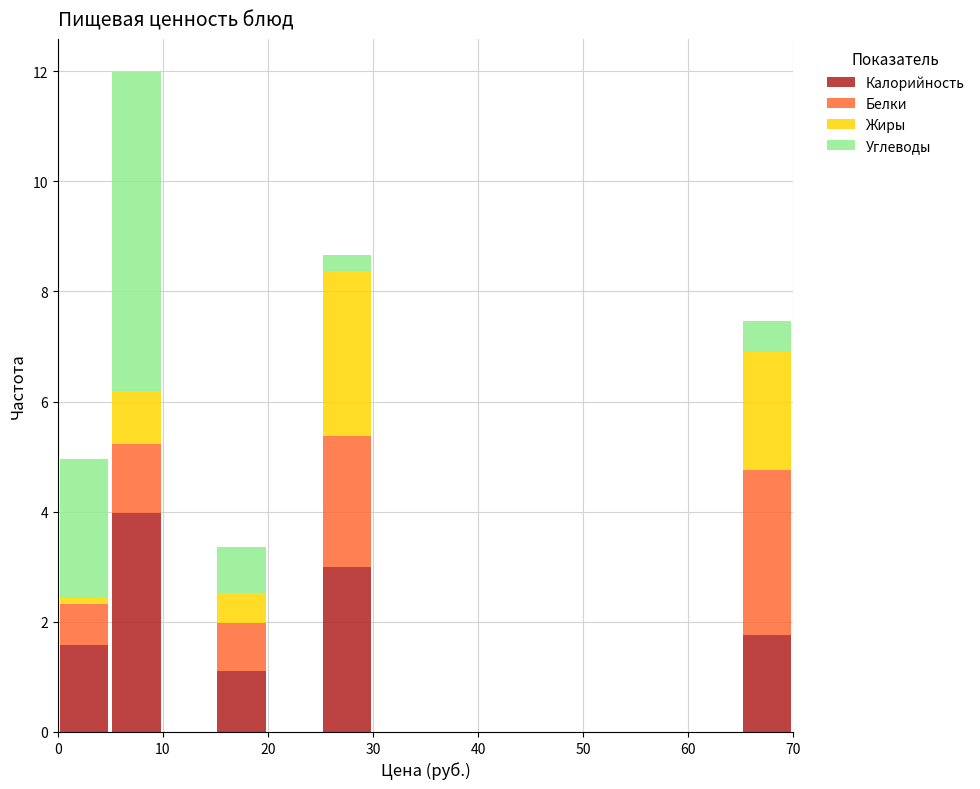

What is the total height of the stacked bar covering 15 to 20 on the x-axis? The values are not printed on the chart, so give them approximately, as read against the axis.

3.4